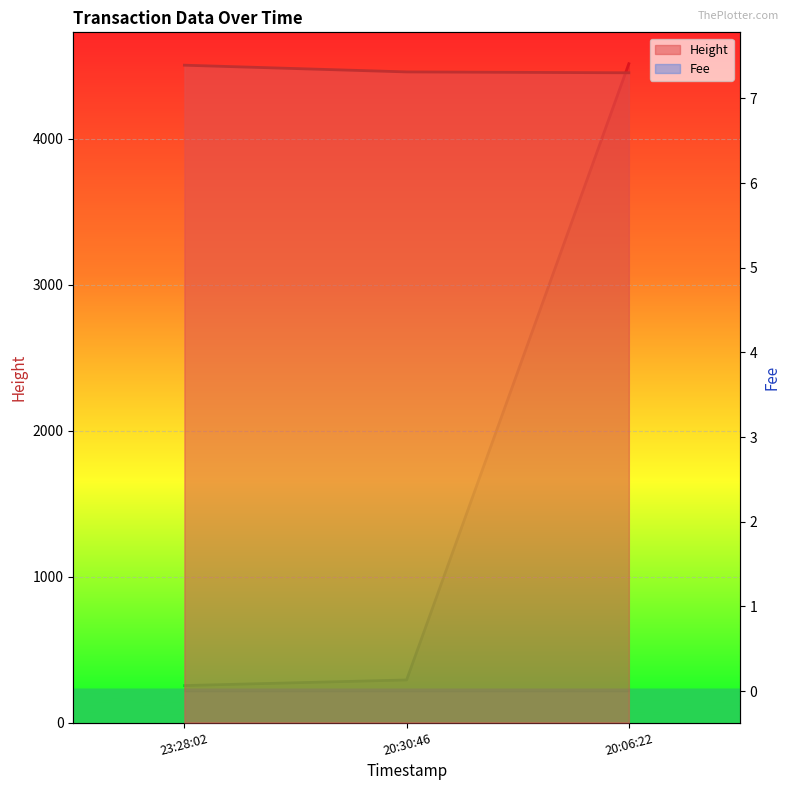

Count the number of categories in the chart.

3